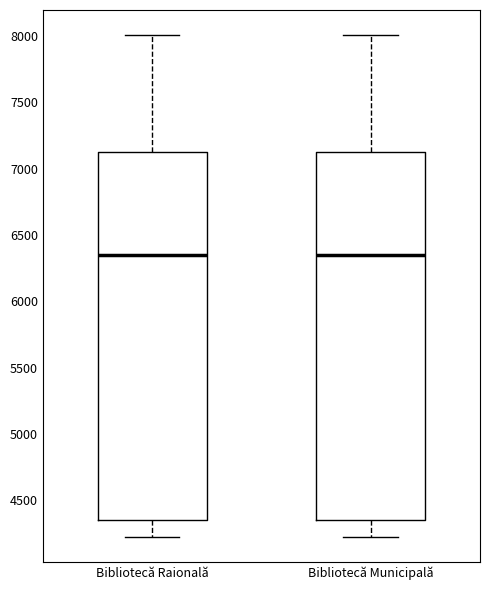

Reading left to right, transcribe this box plot: for each box, give where its median line is, the range the box spans, and where its two whiskers end, as read against the y-axis. The values are not printed on the chart, so give them approximately, as read against the axis.

Bibliotecă Raională: median 6350, box 4350 to 7100, whiskers 4250 to 8000
Bibliotecă Municipală: median 6350, box 4350 to 7100, whiskers 4250 to 8000